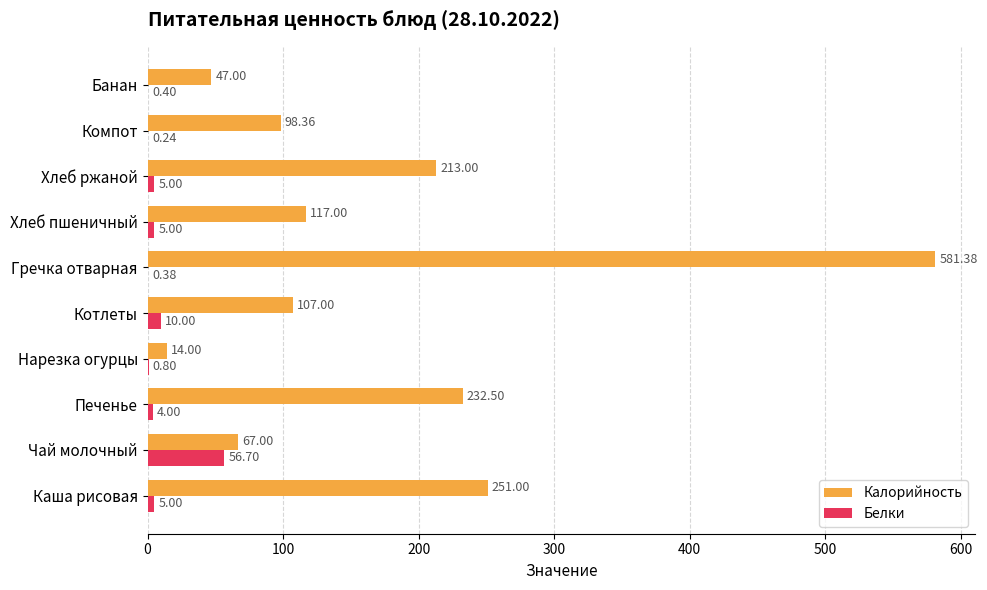

What is the sum of all Калорийность values?

1728.2